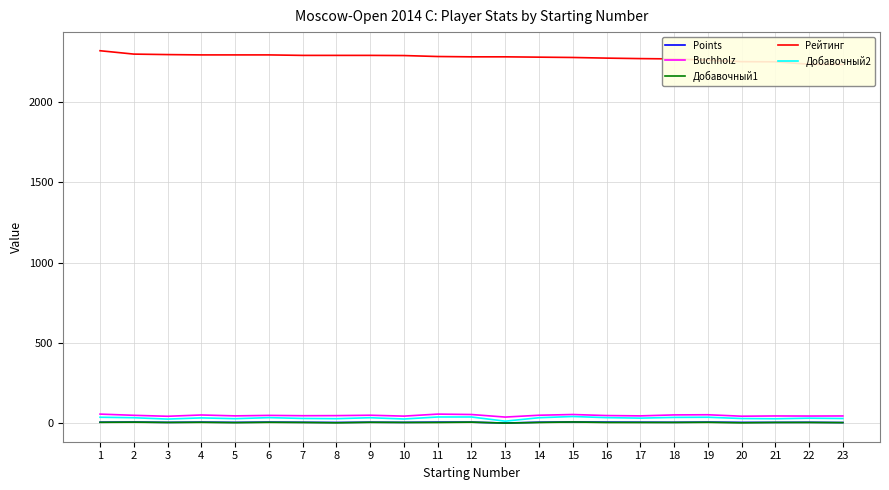

Does the chart have visible grid lines?

Yes